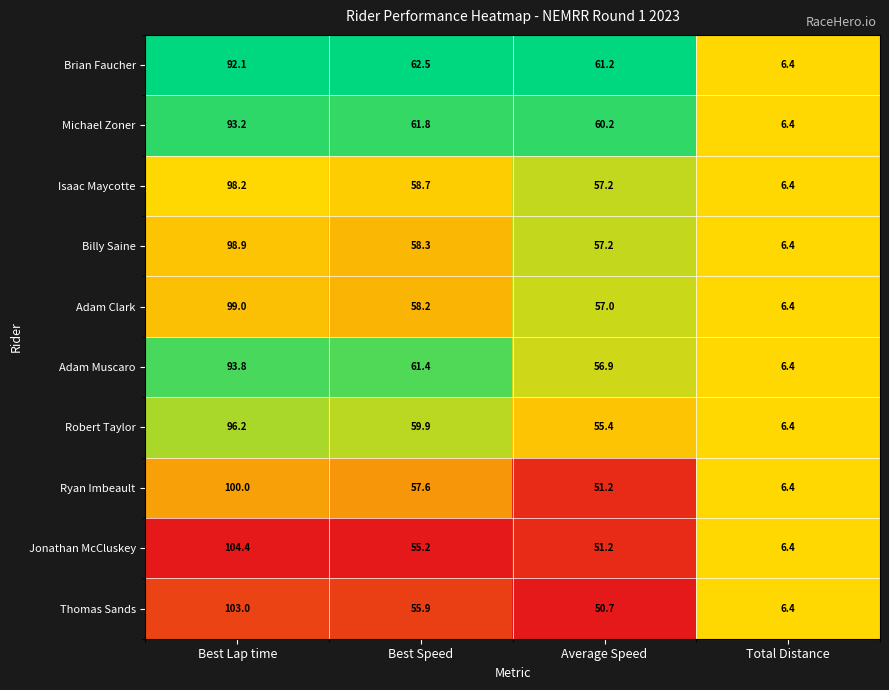

What value does the Billy Saine series have at Best Speed?

58.3